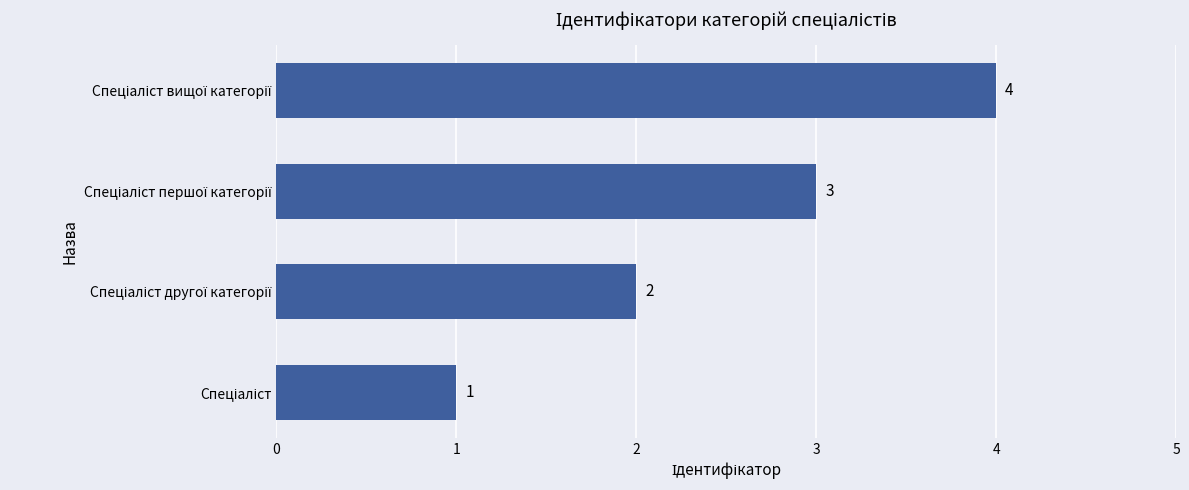

Are the bars grouped side by side (vs. stacked)?

No